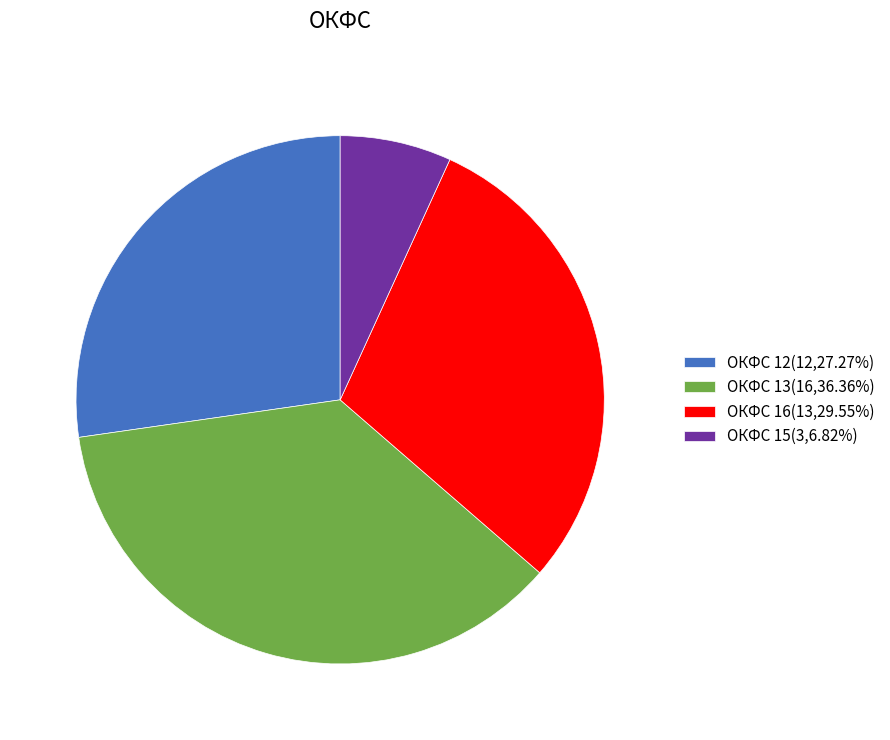

Do ОКФС 16(13,29.55%) and ОКФС 13(16,36.36%) together represent more than half of the pie?

Yes